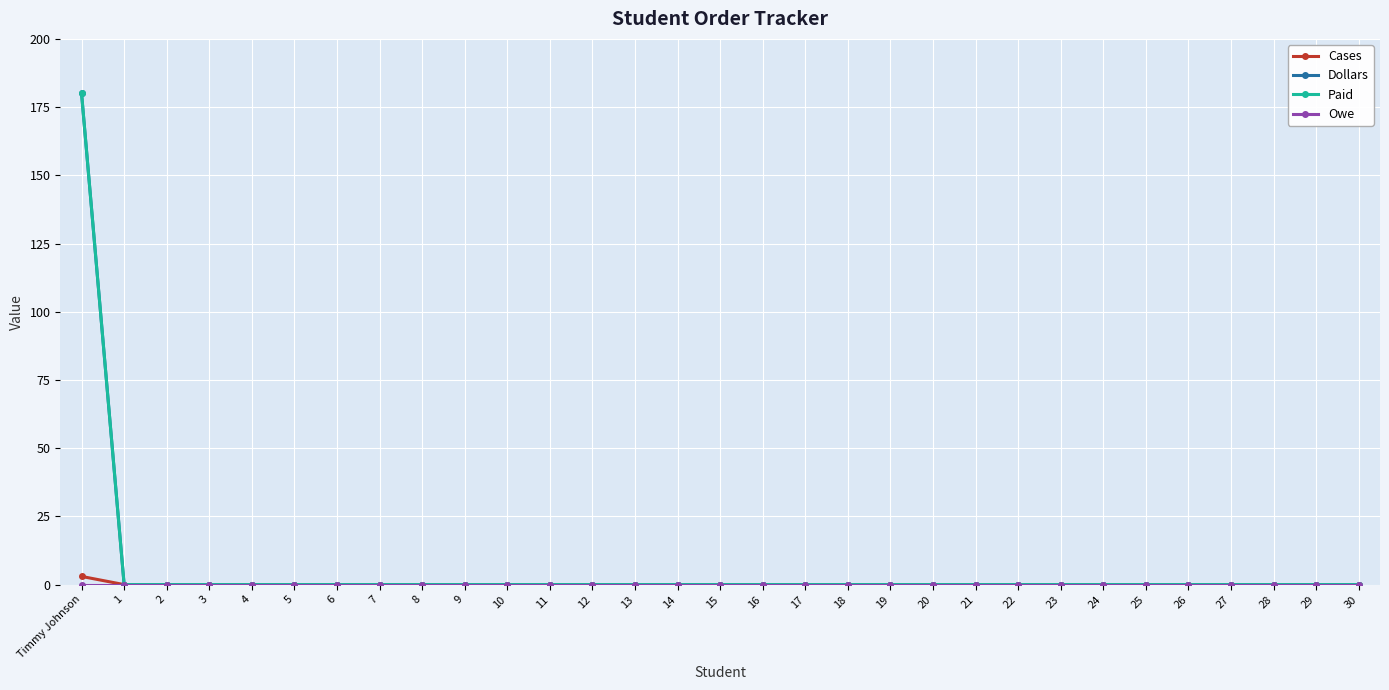

Count the number of categories in the chart.

31